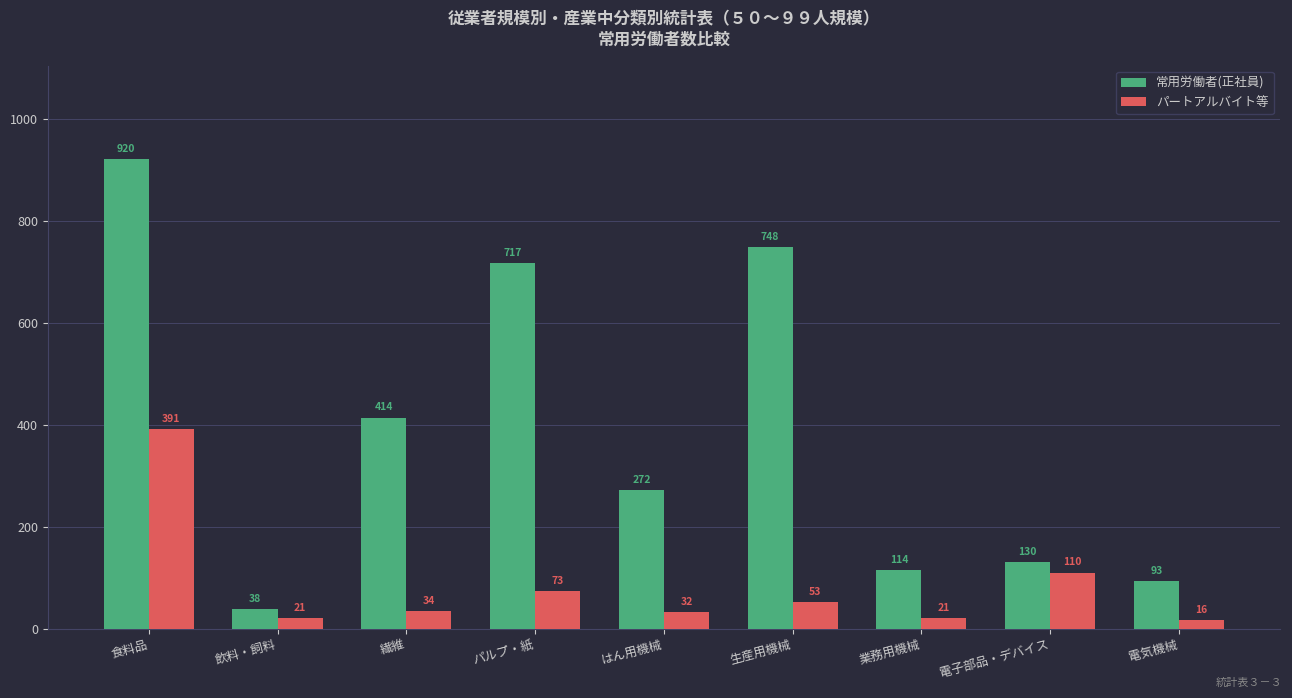

The 常用労働者(正社員) series shows 748 at 生産用機械. True or false?

True